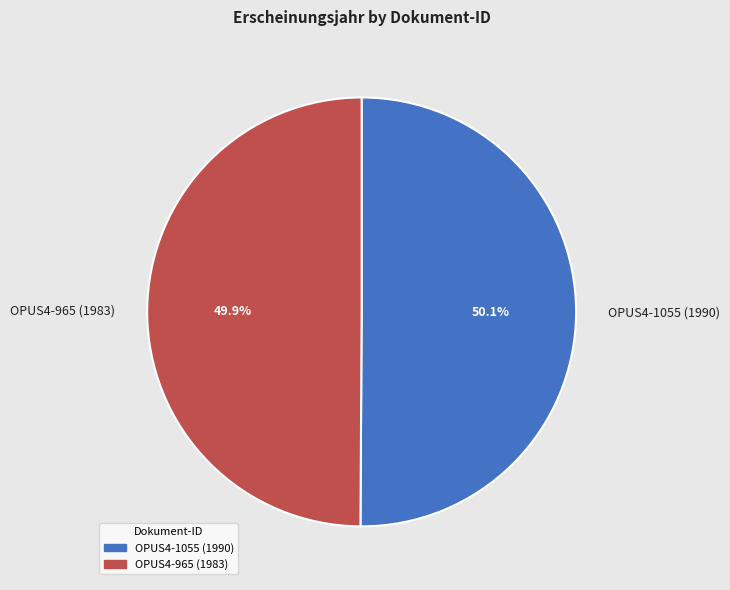

Is it true that OPUS4-1055 (1990) is 45% of the pie?

False